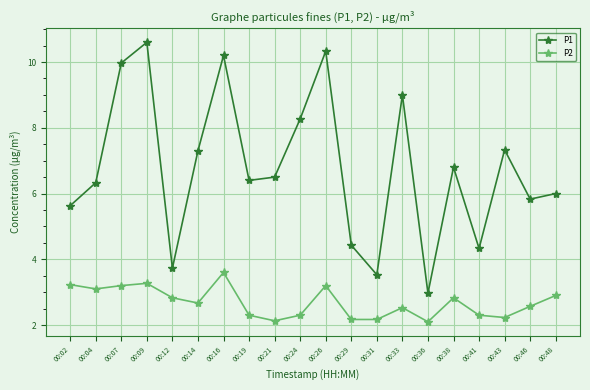

How many interior local peaks does the P2 series have?

5